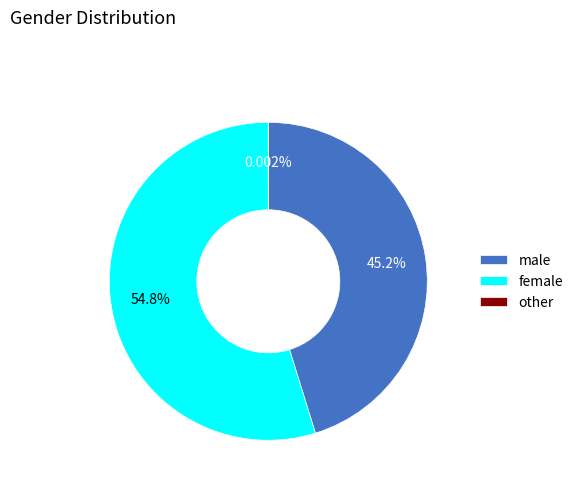

Is there any slice that represents more than half of the pie?

Yes